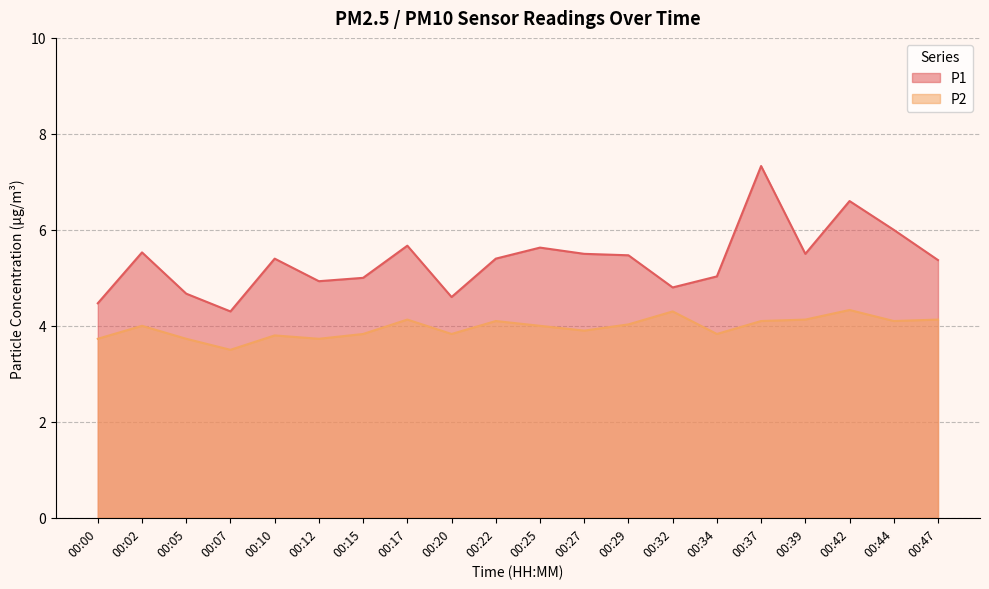

Where does the P1 series first go above 5?

00:02